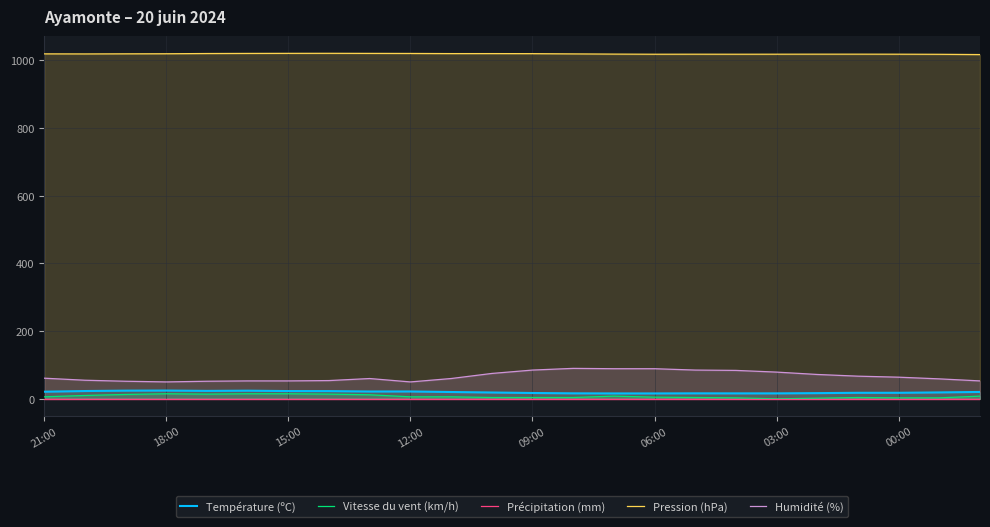

What is the value of the Humidité (%) point at the 23rd from the left?

59.0